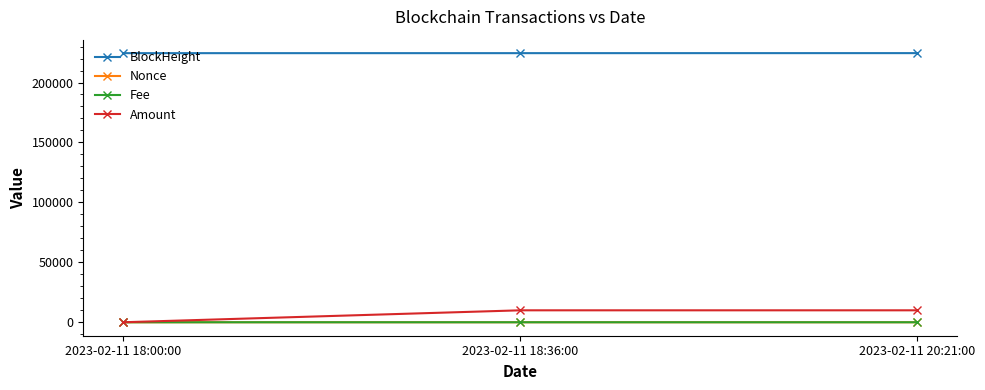

What is the maximum value shown in the chart?

224509.0